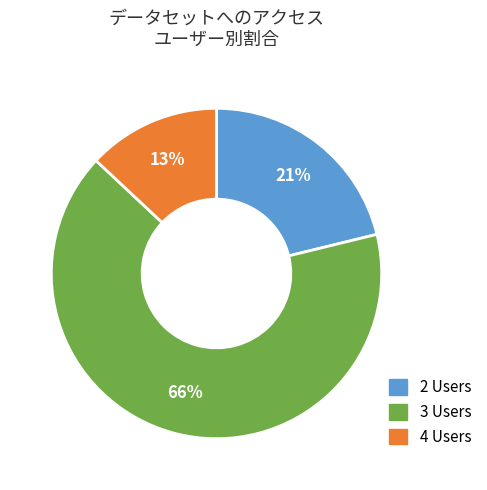

Does any single category account for the majority?

Yes